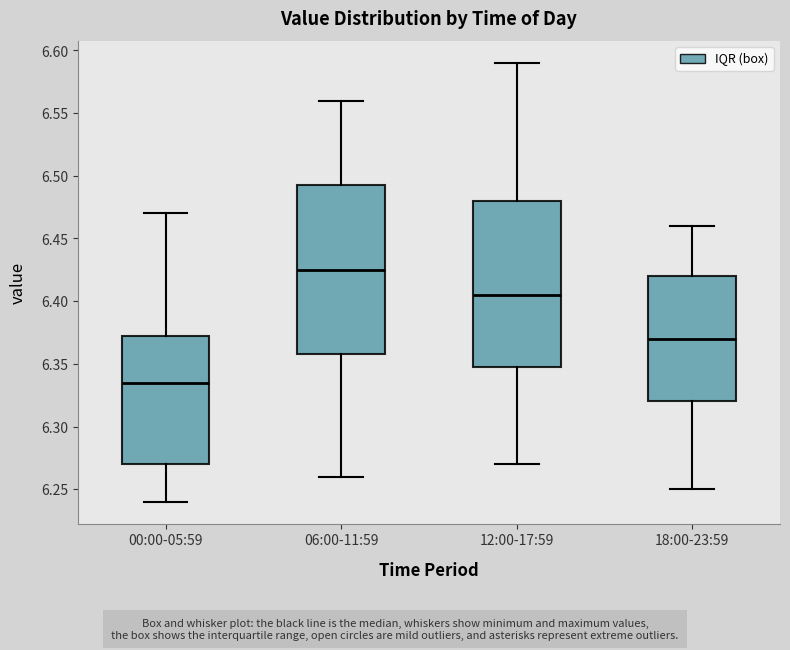

Reading left to right, transcribe this box plot: for each box, give where its median line is, the range the box spans, and where its two whiskers end, as read against the y-axis. The values are not printed on the chart, so give them approximately, as read against the axis.

00:00-05:59: median 6.335, box 6.270 to 6.375, whiskers 6.240 to 6.470
06:00-11:59: median 6.425, box 6.360 to 6.495, whiskers 6.260 to 6.560
12:00-17:59: median 6.405, box 6.350 to 6.480, whiskers 6.270 to 6.590
18:00-23:59: median 6.370, box 6.320 to 6.420, whiskers 6.250 to 6.460